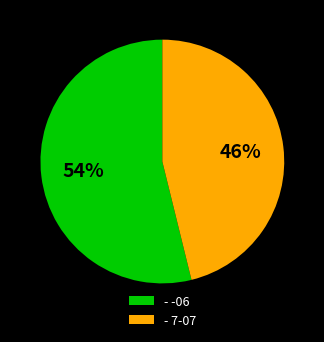

Approximately how many times larger is the value at - -06 compared to - 7-07?

1.2